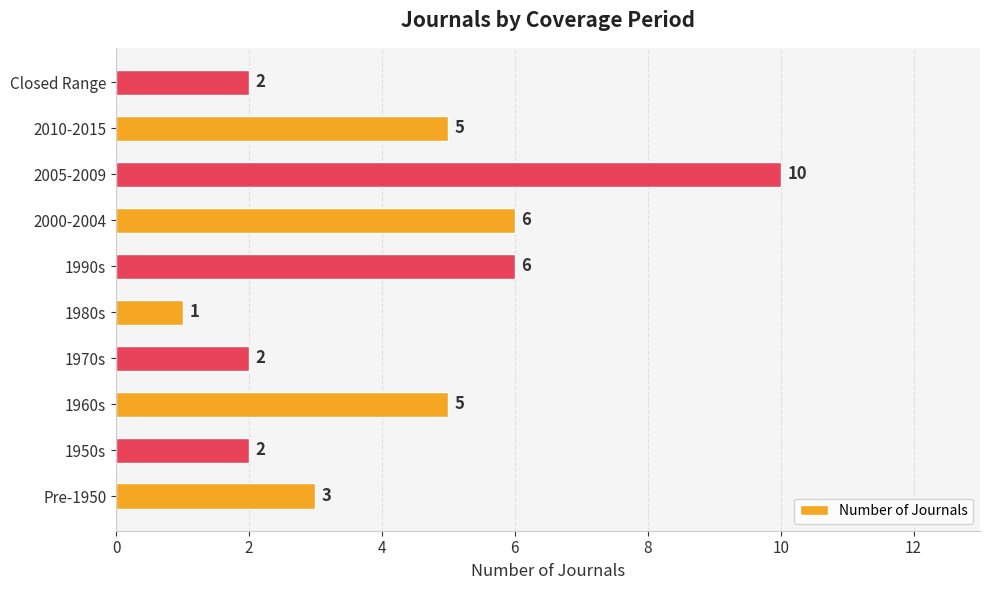

What is the approximate value at 2005-2009?

10